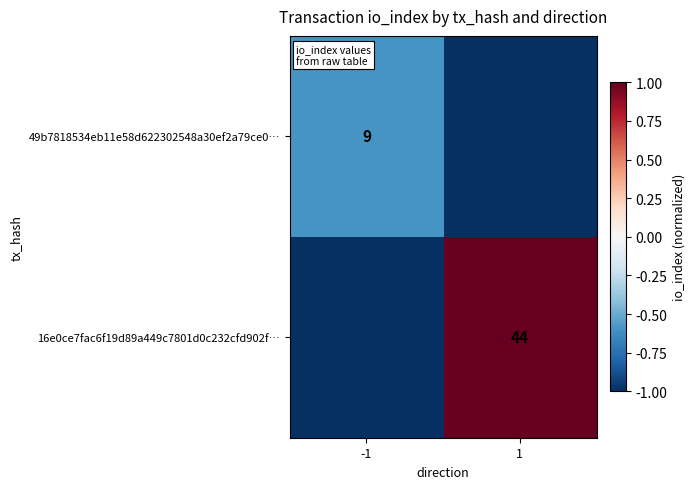

The 49b7818534eb11e58d622302548a30ef2a79ce0… series shows 5 at -1. True or false?

False